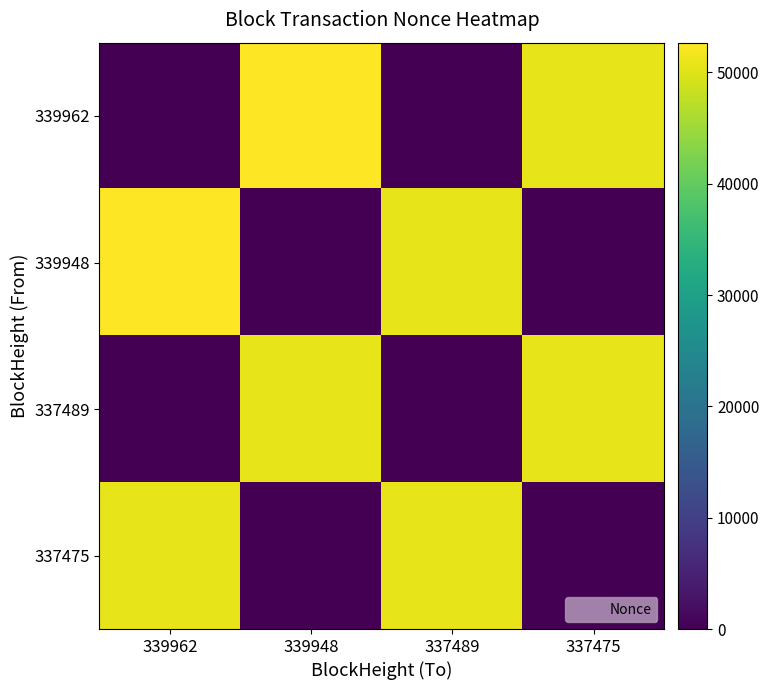

What is the total value across all series at 337489?

101318